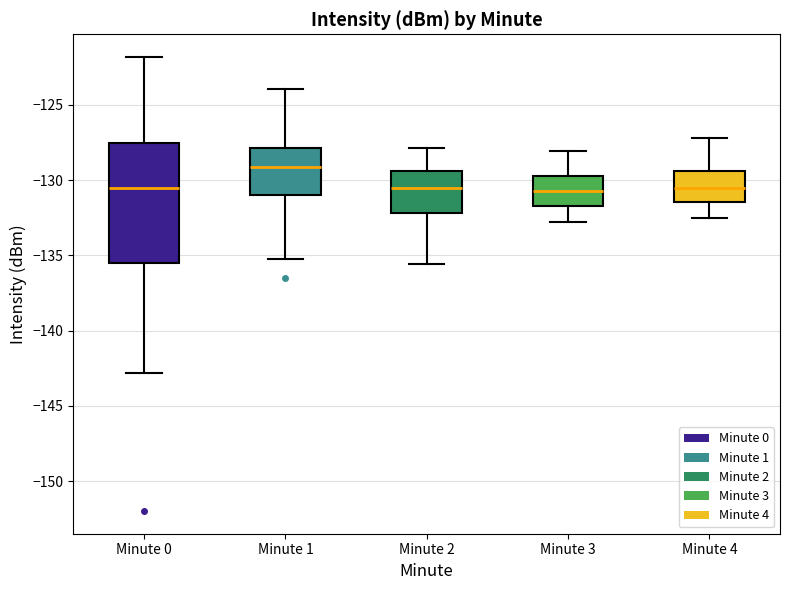

Reading left to right, read every box against the y-axis: the position of its median line, the range the box covers, and the ends of its whiskers. The values are not printed on the chart, so give them approximately, as read against the axis.

Minute 0: median -130.5, box -135.5 to -127.5, whiskers -143.0 to -122.0
Minute 1: median -129.0, box -131.0 to -128.0, whiskers -135.0 to -124.0
Minute 2: median -130.5, box -132.0 to -129.5, whiskers -135.5 to -128.0
Minute 3: median -130.5, box -131.5 to -129.5, whiskers -133.0 to -128.0
Minute 4: median -130.5, box -131.5 to -129.5, whiskers -132.5 to -127.0